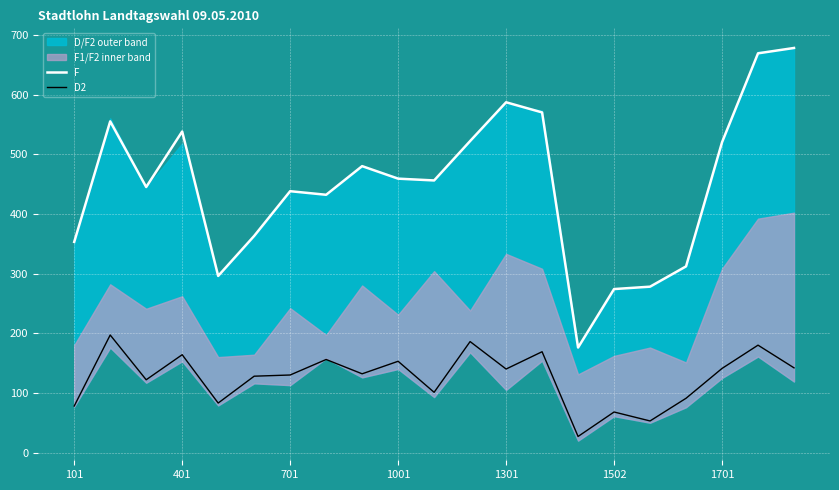

What is the sum of the F values at 13 and 16?

848